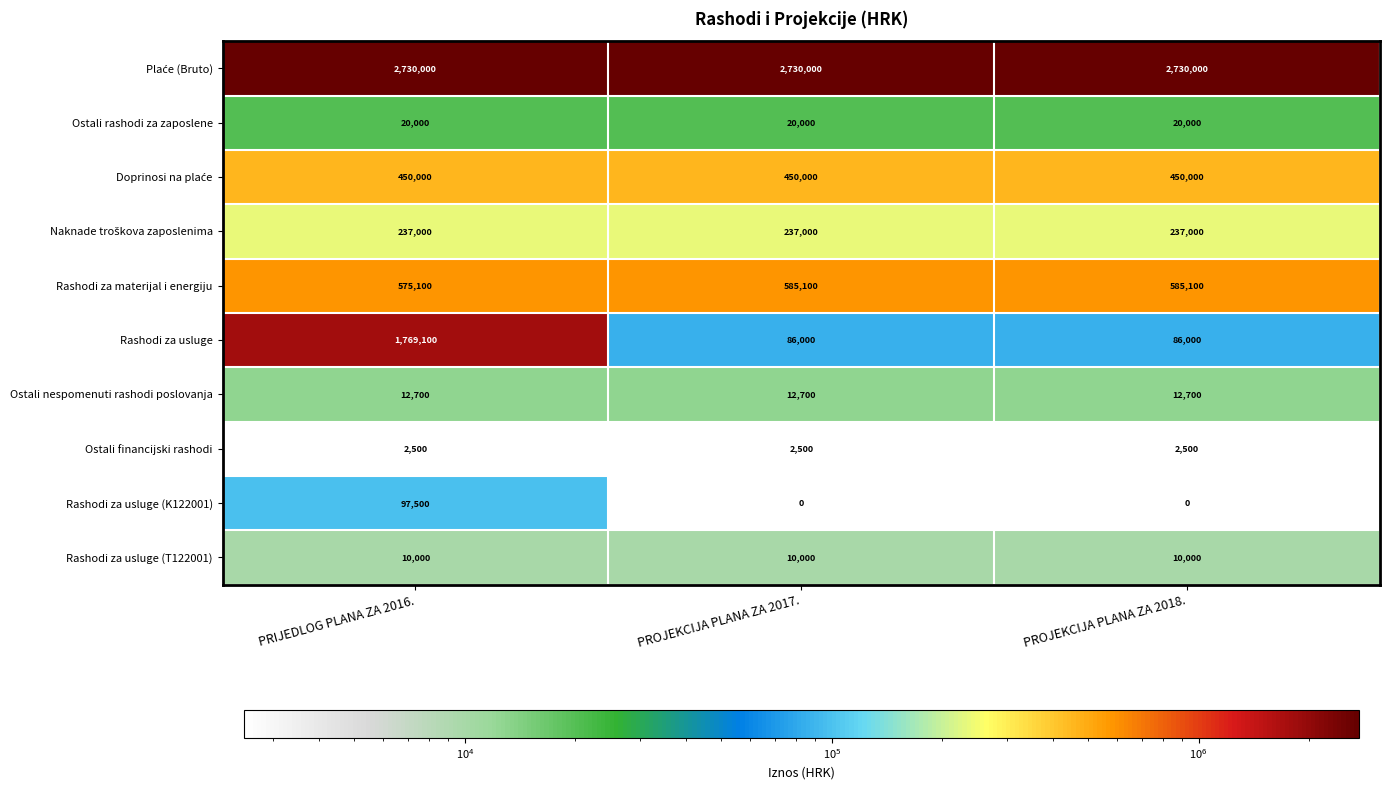

What is the highest value of the Rashodi za usluge (K122001) series?

97500